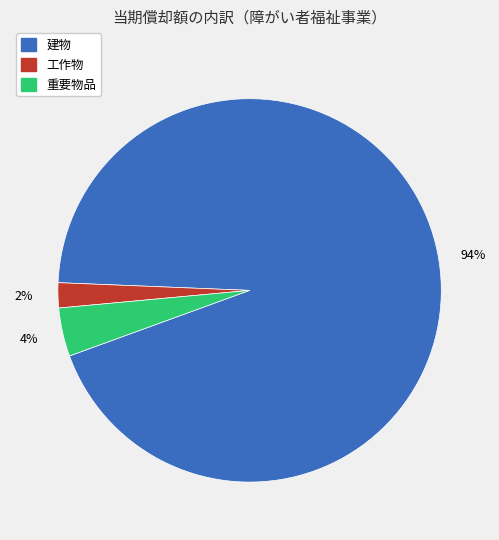

To the nearest percent, what is the average slice percentage?

33%